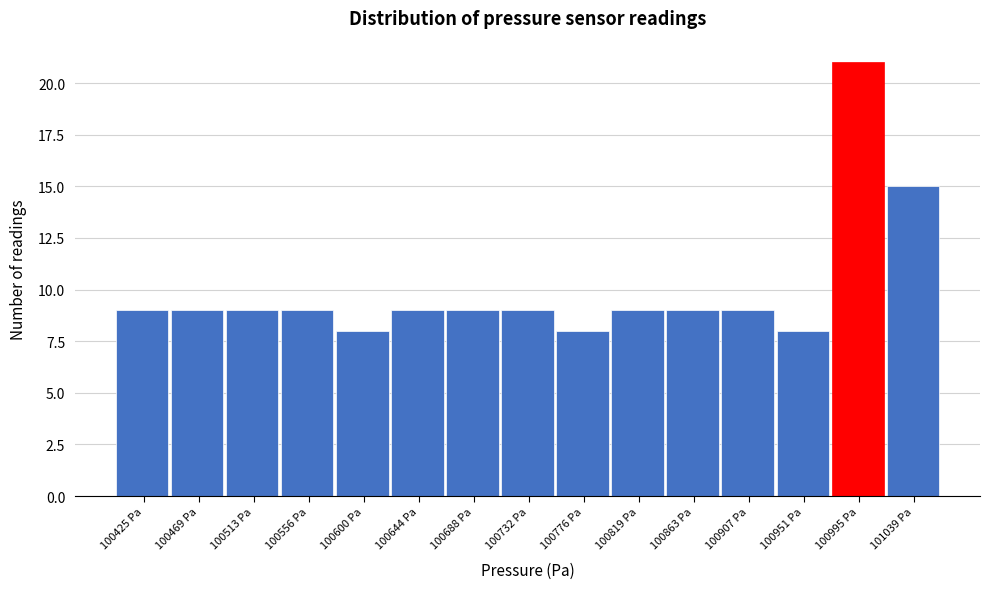

Reading right to left, transcribe all the data shown in this chart.

101039 Pa=15	100995 Pa=21	100951 Pa=8	100907 Pa=9	100863 Pa=9	100819 Pa=9	100776 Pa=8	100732 Pa=9	100688 Pa=9	100644 Pa=9	100600 Pa=8	100556 Pa=9	100513 Pa=9	100469 Pa=9	100425 Pa=9